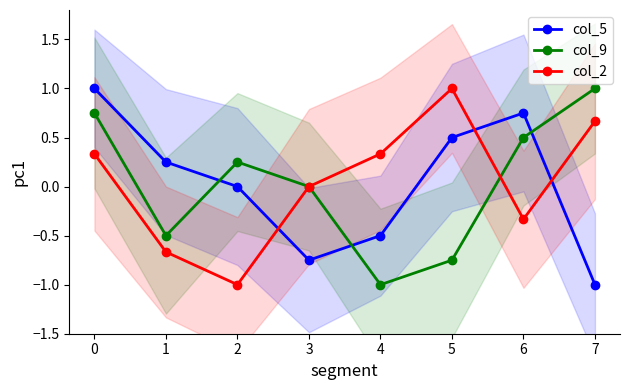

Which has a higher value, 6 or 5?

6